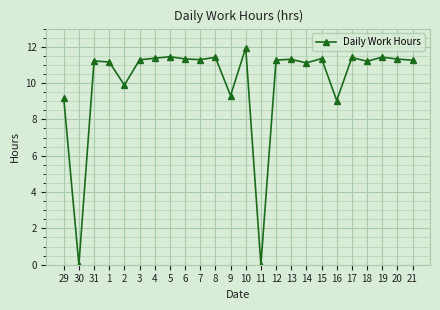

What is the change in value from 29 to 20?

+2.1